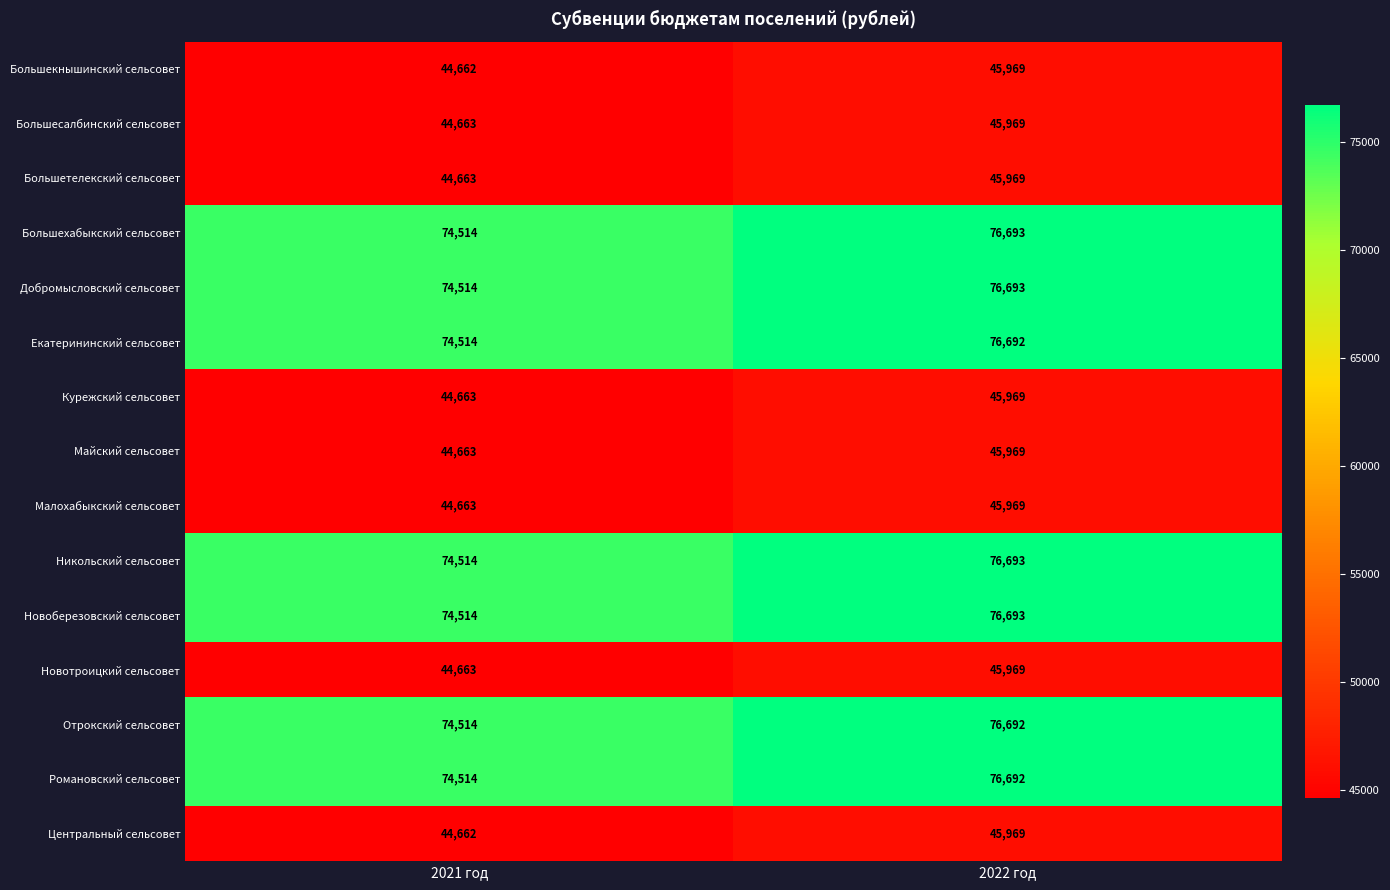

True or false: Романовский сельсовет has a value of 104068 at 2021 год.

False